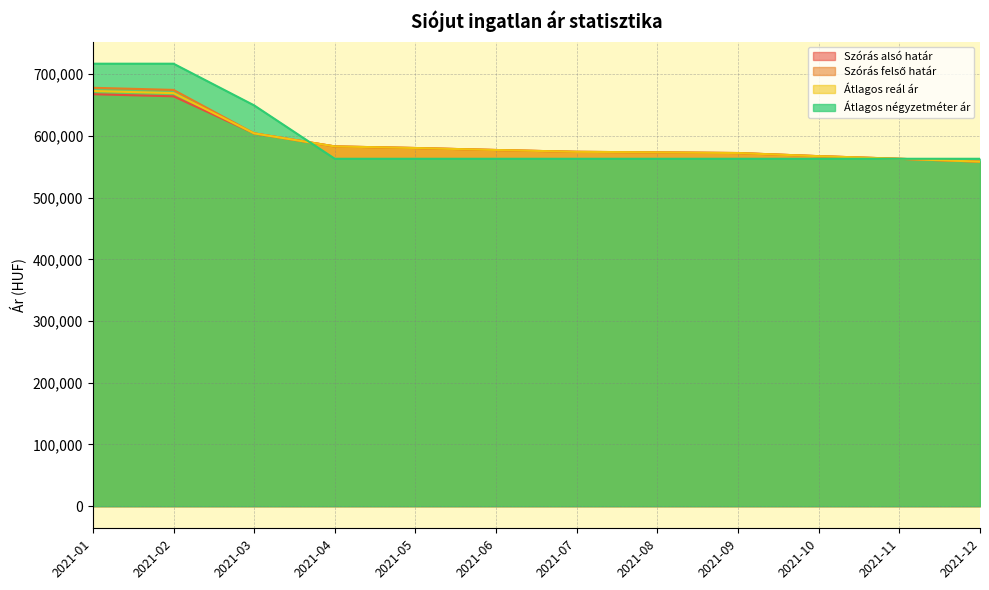

What is the value of the Szórás alsó határ point at the 6th from the left?

577102